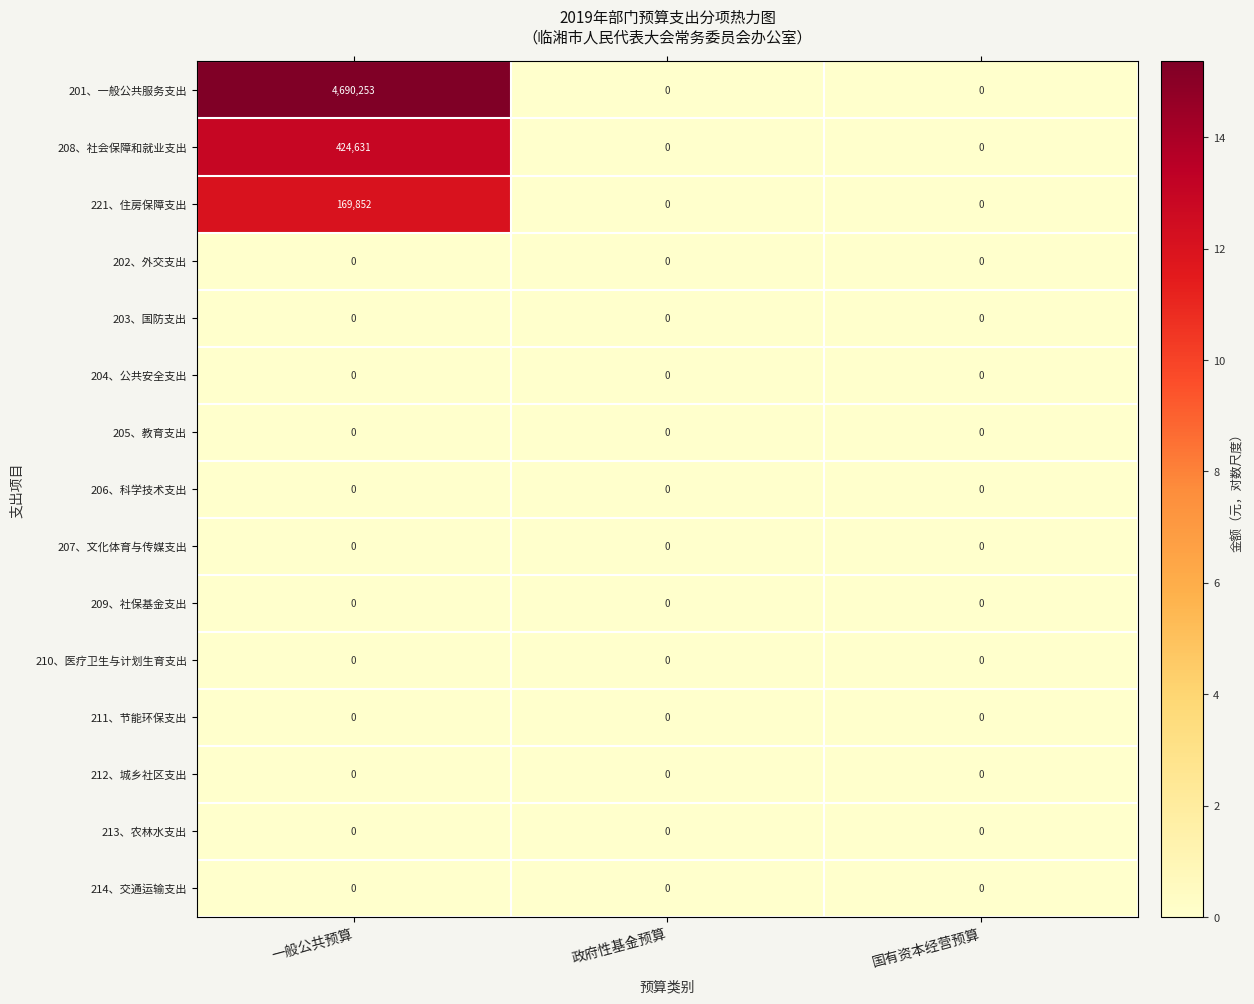

At which category is the sum across all series the highest?

一般公共预算